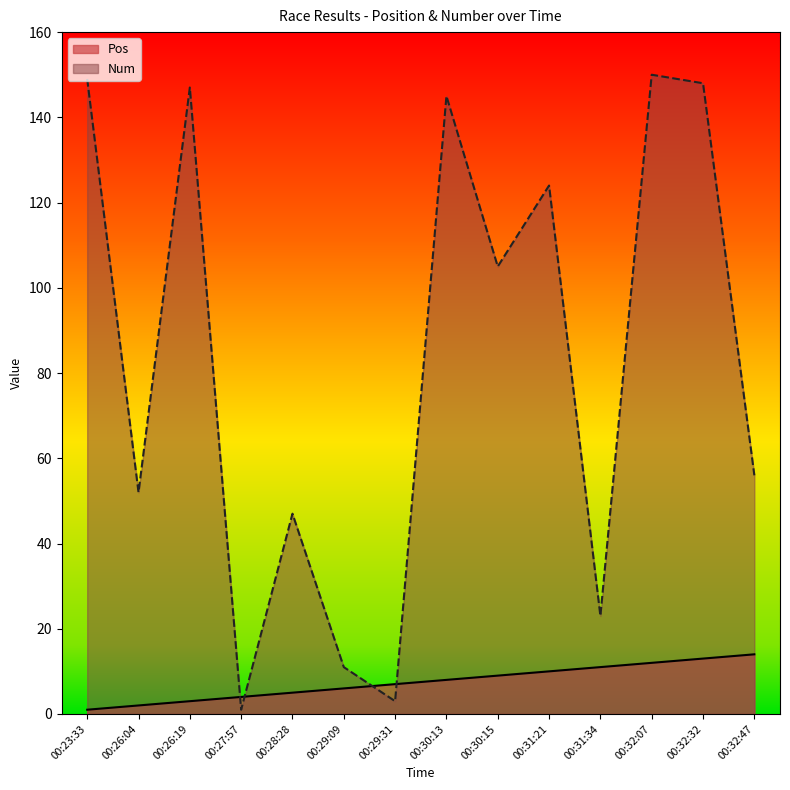

True or false: Pos has more than 1 interior local peaks.

False